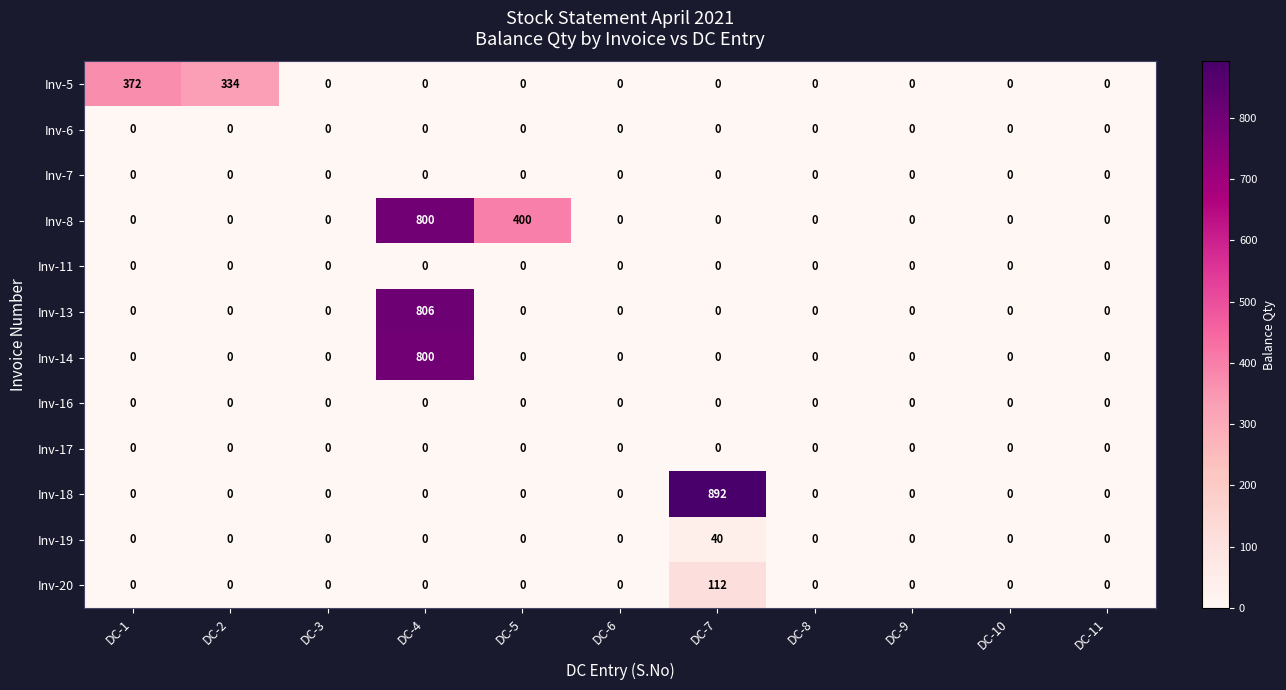

At which label is Inv-5 closest to 186?

DC-2